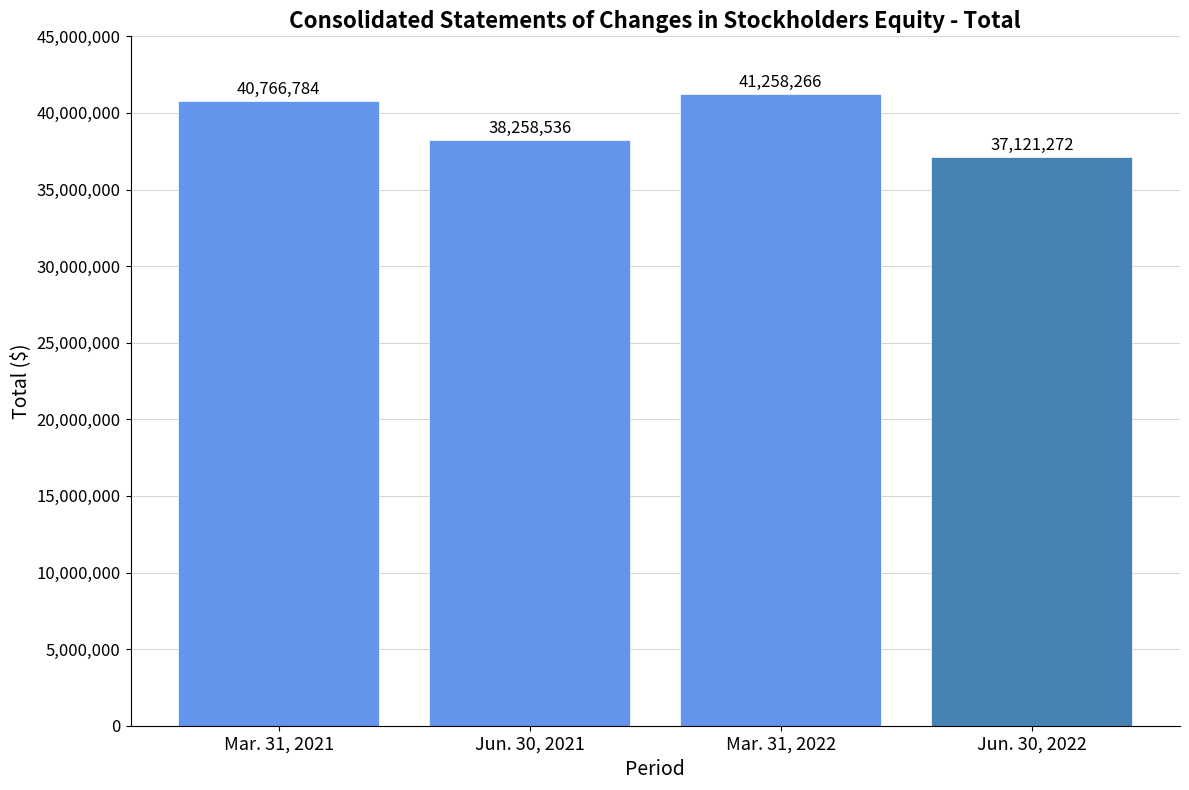

List the labels in order of value, largest first.

Mar. 31, 2022, Mar. 31, 2021, Jun. 30, 2021, Jun. 30, 2022